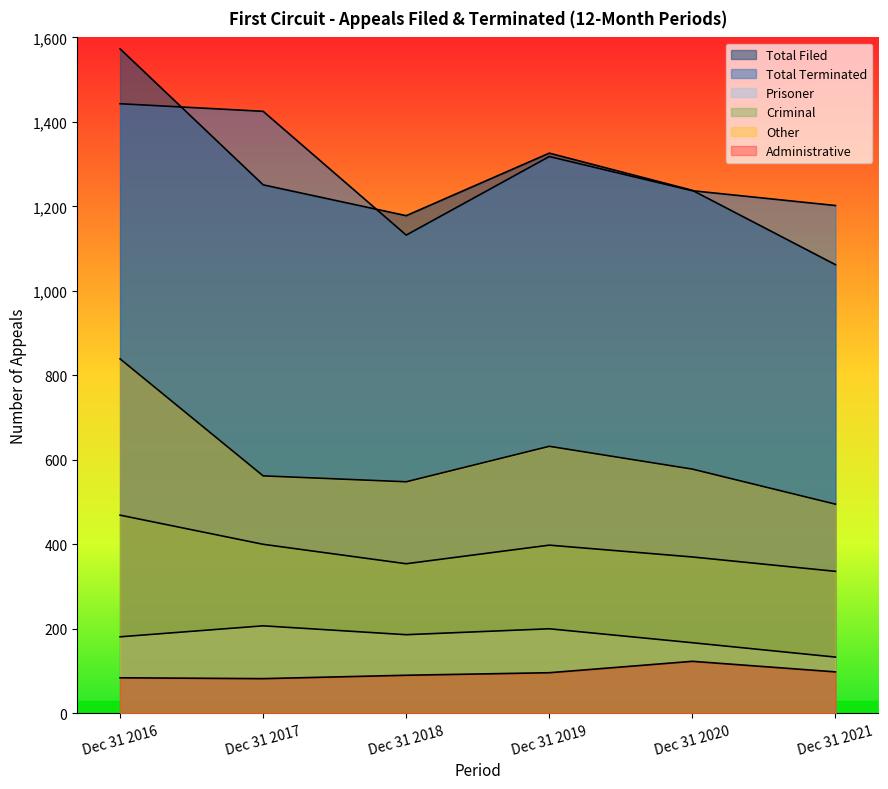

In Total Filed, how many points are higher than both neighbors (excluding endpoints)?

1